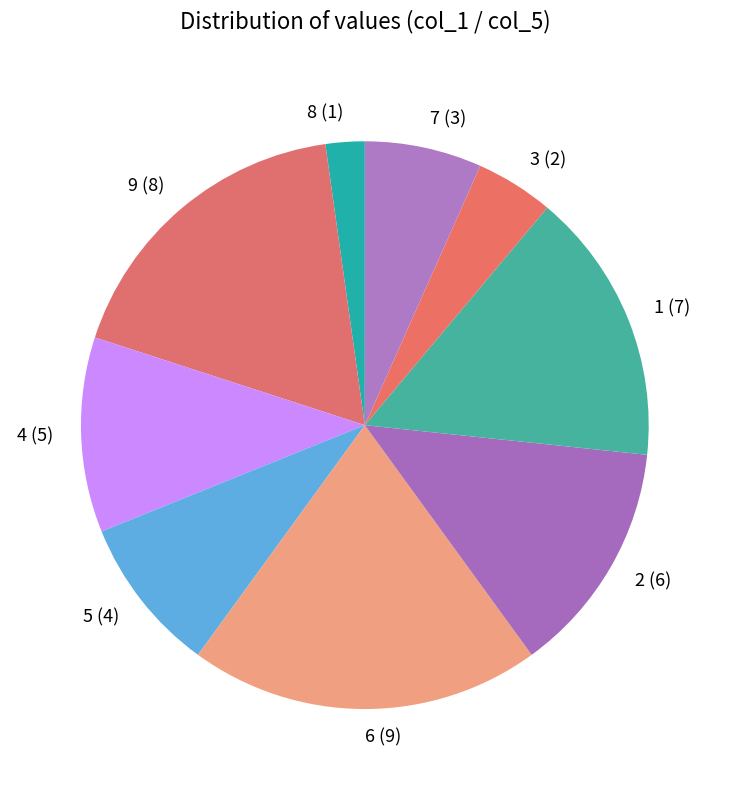

Which has a higher value, 9 (8) or 4 (5)?

9 (8)